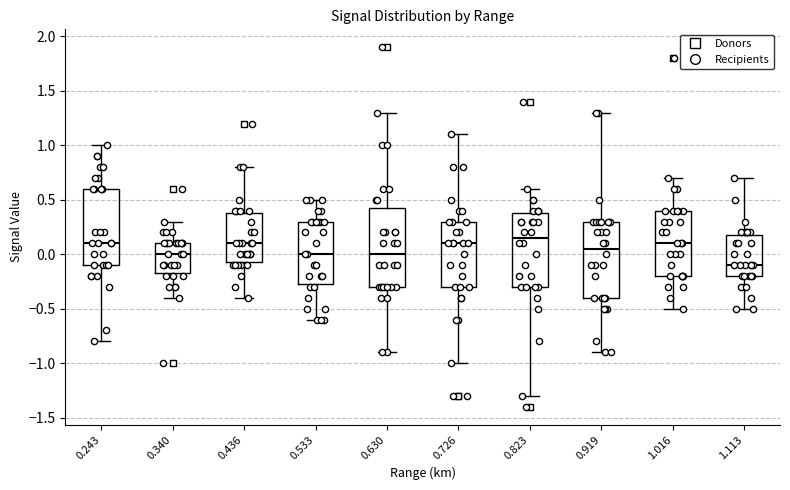

Where does the median line of the box at x = 0.823 sit on the y-axis? The values are not printed on the chart, so give them approximately, as read against the axis.

0.15